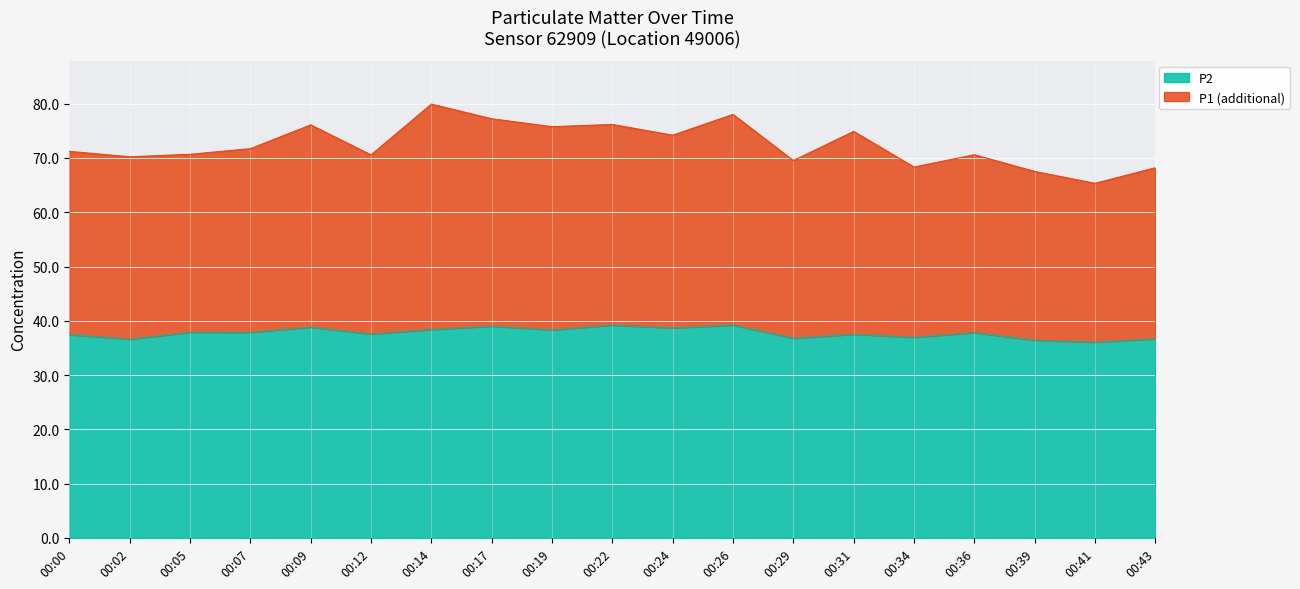

The P2 series shows 37.5 at 00:31. True or false?

True